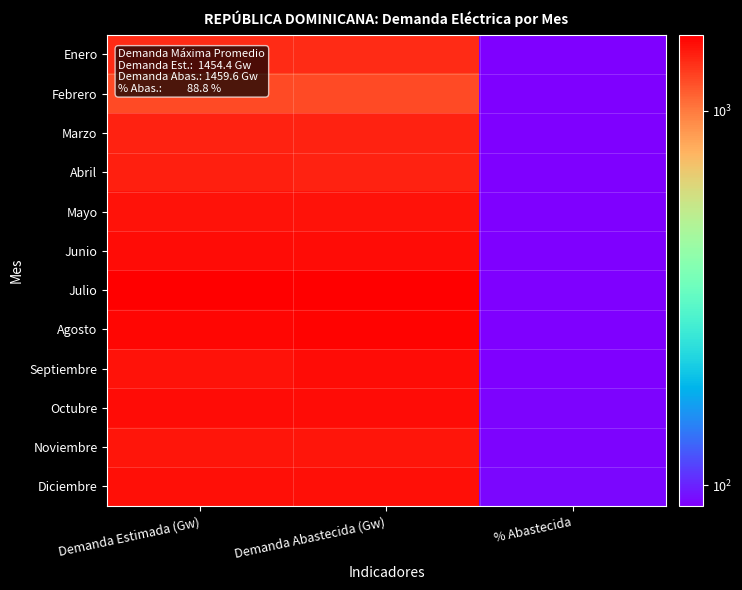

Which series has the largest total across all categories?

Julio